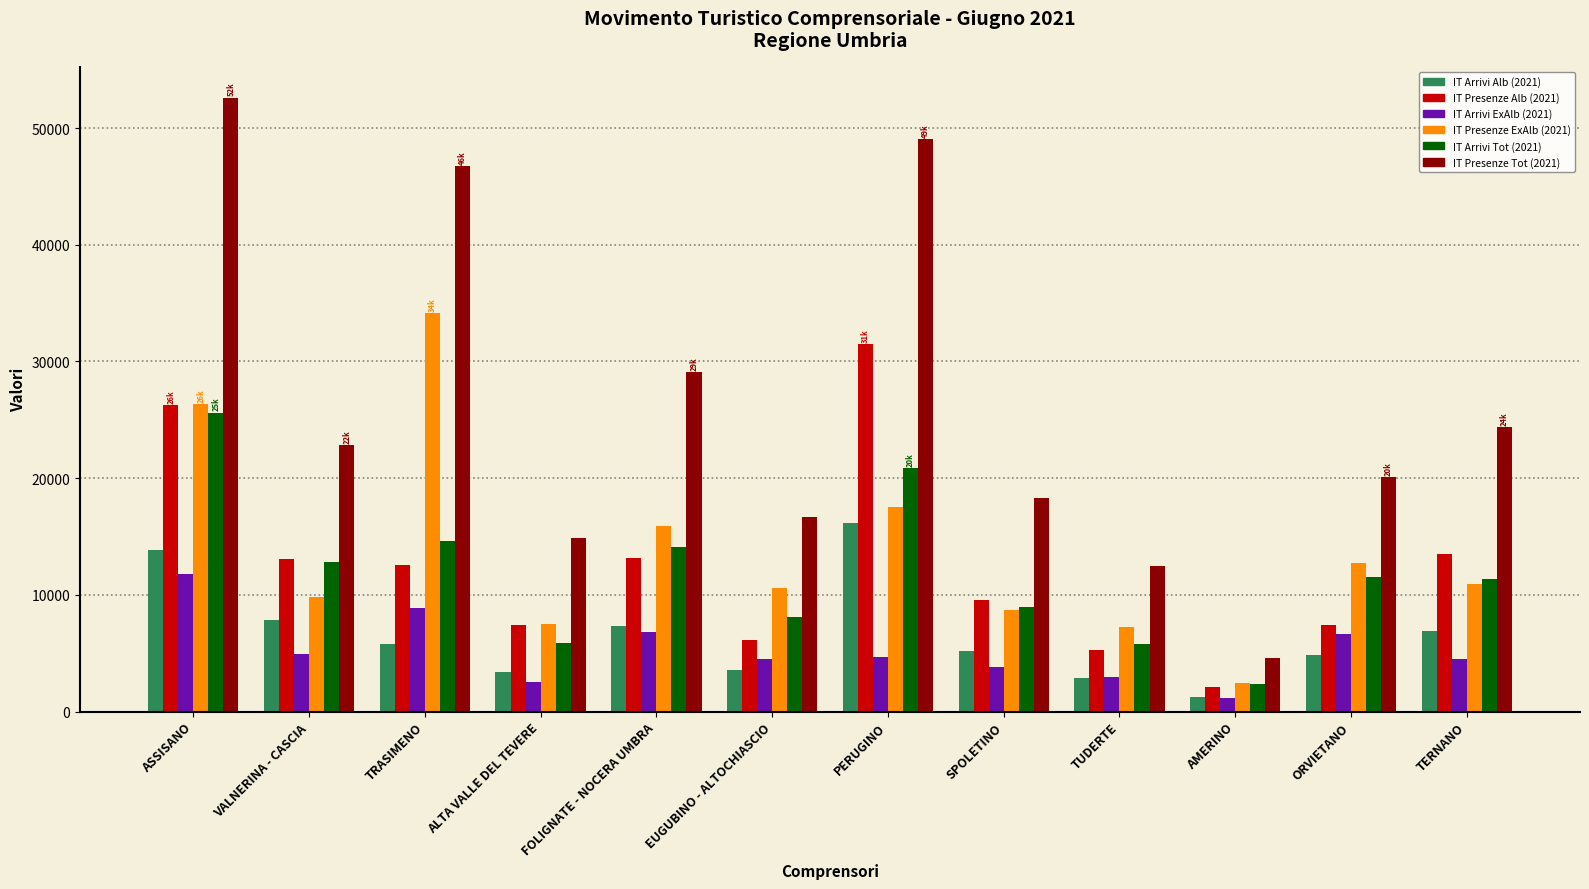

Rank the series by their maximum value, from highest to lowest.

IT Presenze Tot (2021), IT Presenze ExAlb (2021), IT Presenze Alb (2021), IT Arrivi Tot (2021), IT Arrivi Alb (2021), IT Arrivi ExAlb (2021)